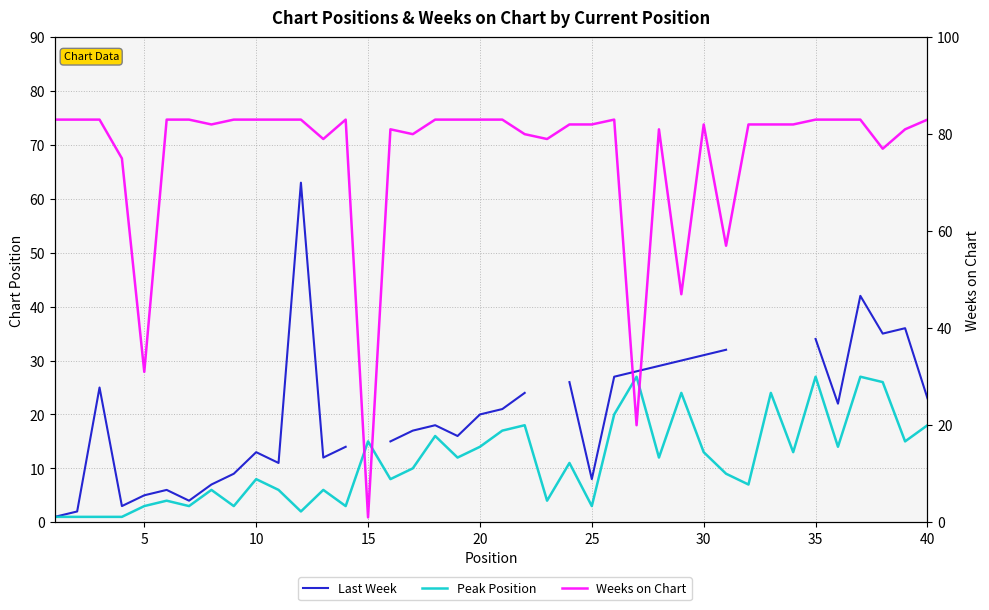

What is the minimum value shown in the chart?

1.0